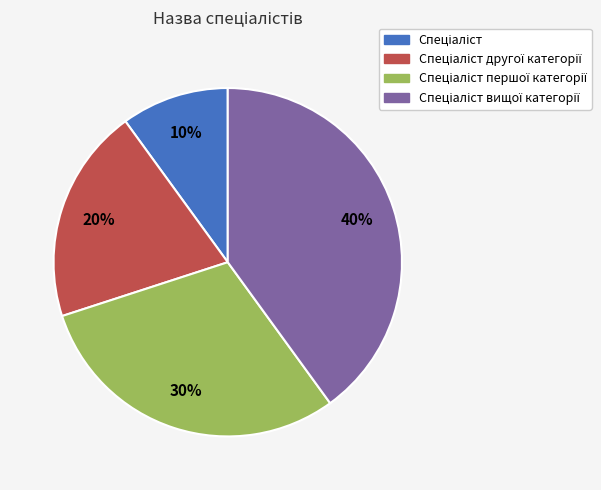

How many slices are in this pie chart?

4